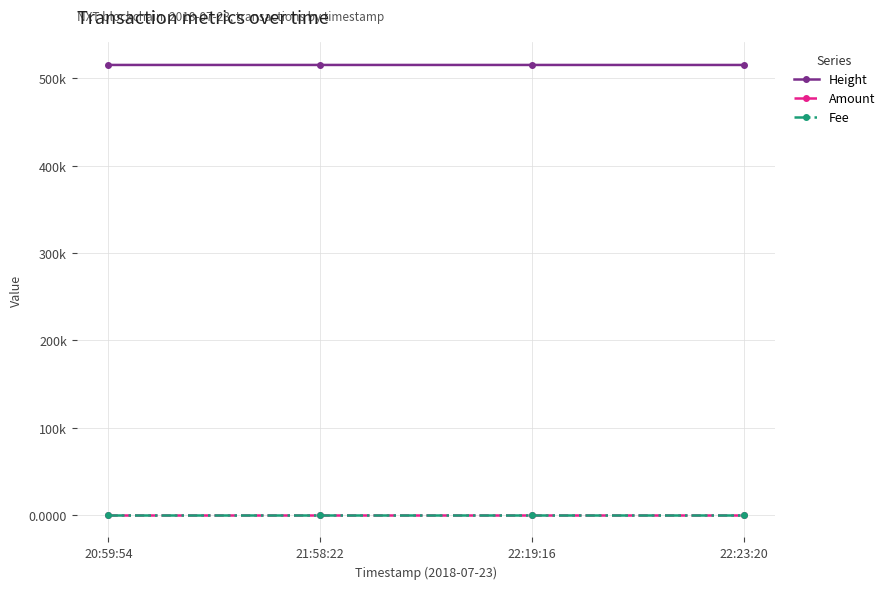

Is this an area chart (filled region under the line)?

No